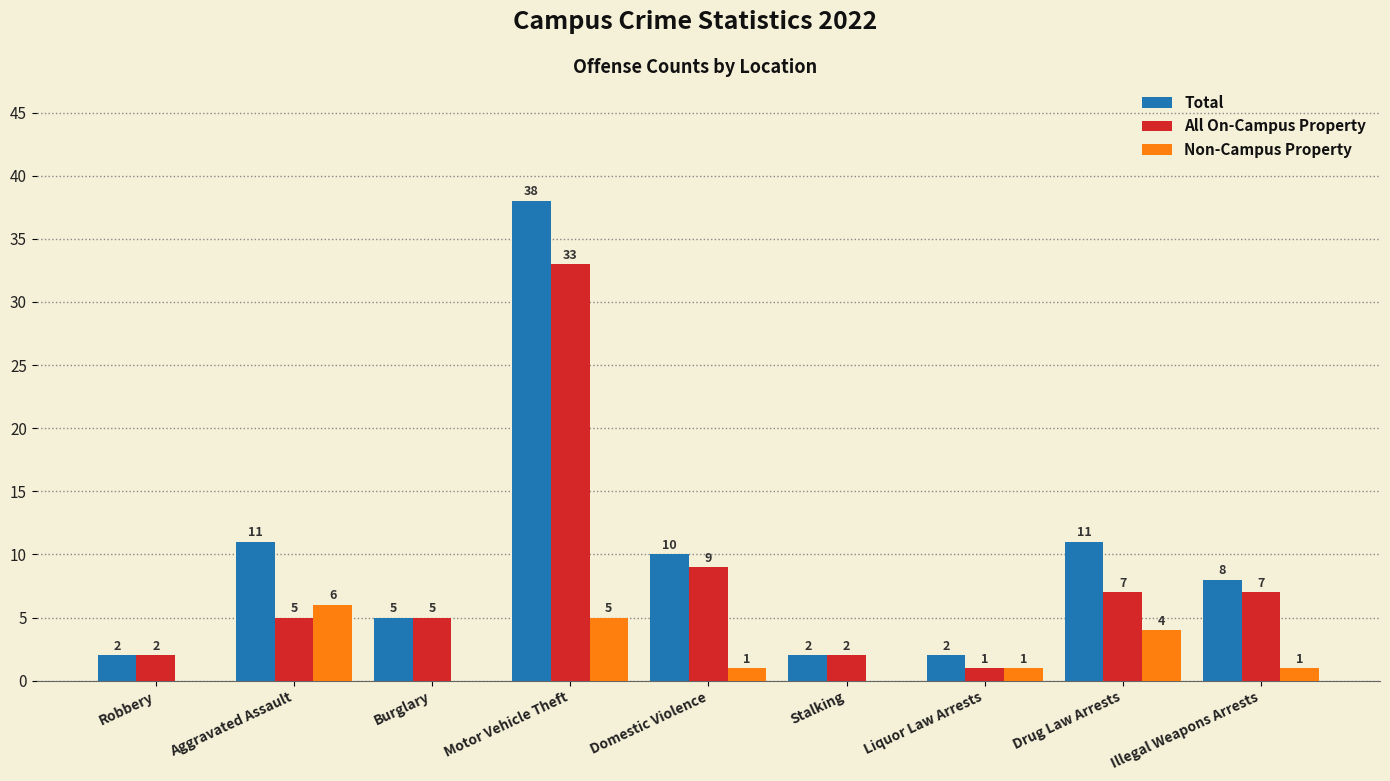

How many distinct data groups are displayed?

3